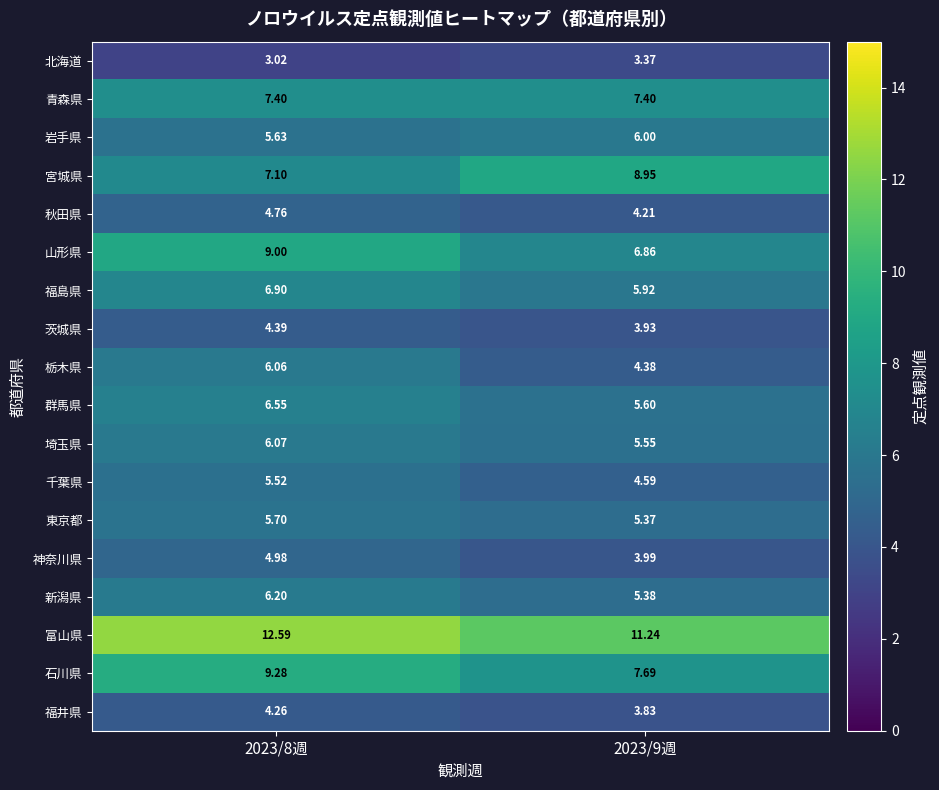

Which series has the widest spread of values?

山形県